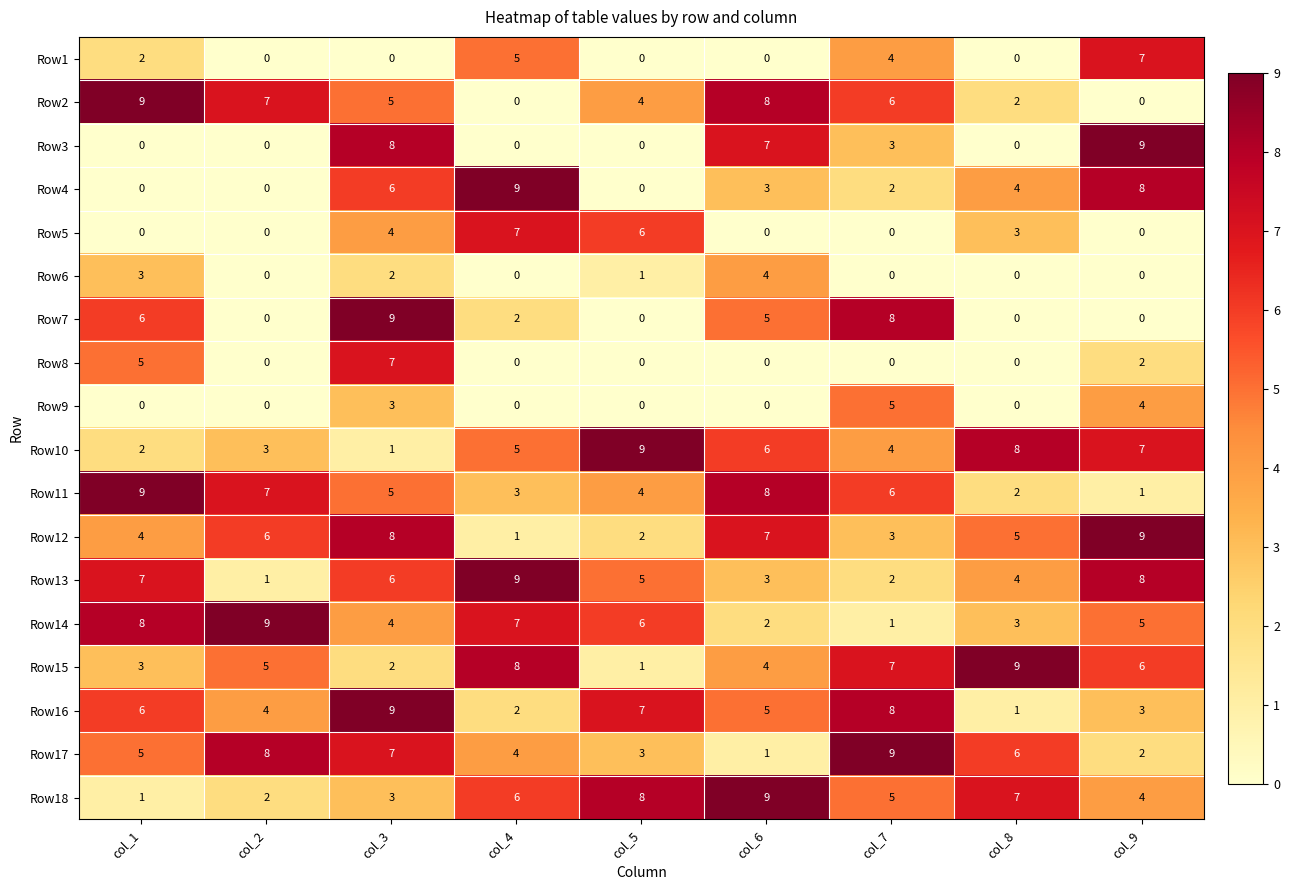

The value of Row12 at col_4 is 1. True or false?

True